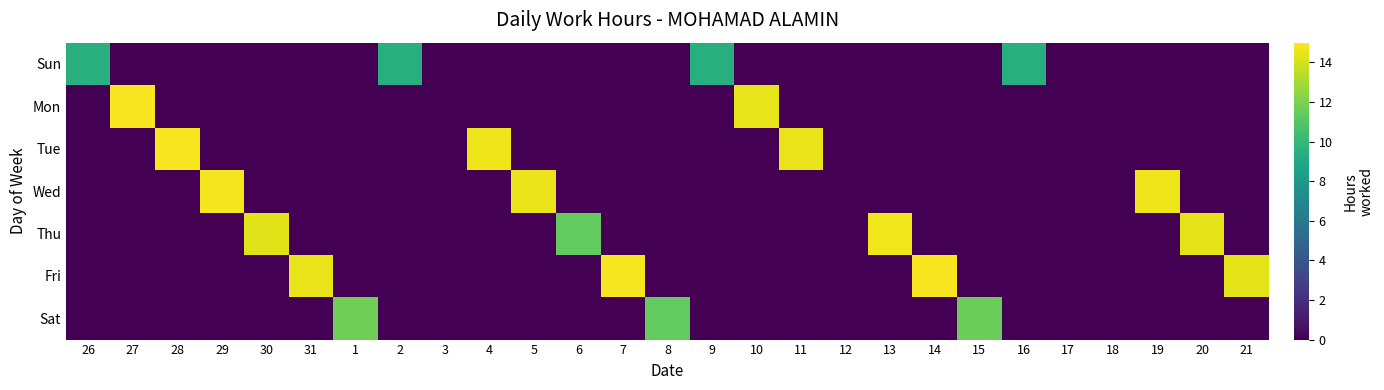

Which has a higher value, 1 or 10?

1